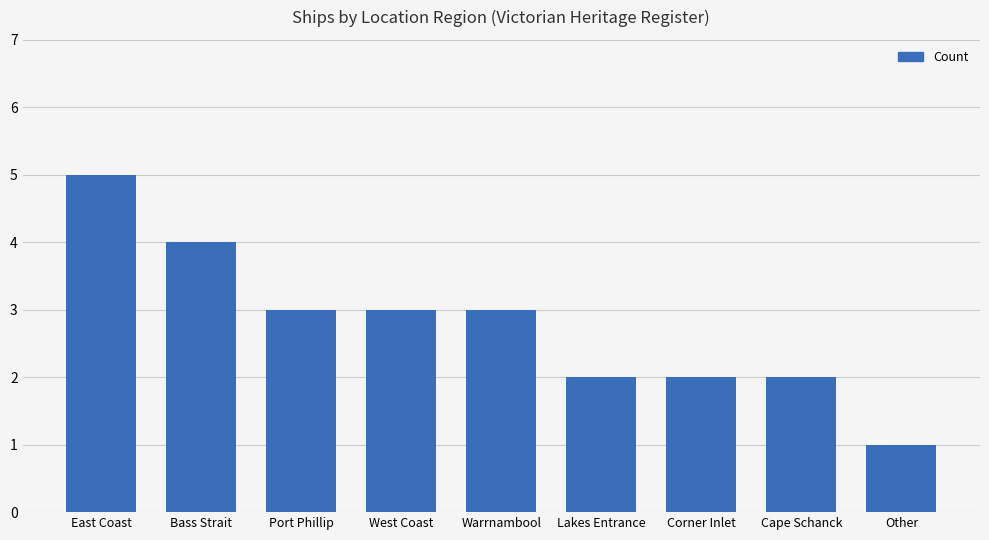

What position from the left is Bass Strait?

2